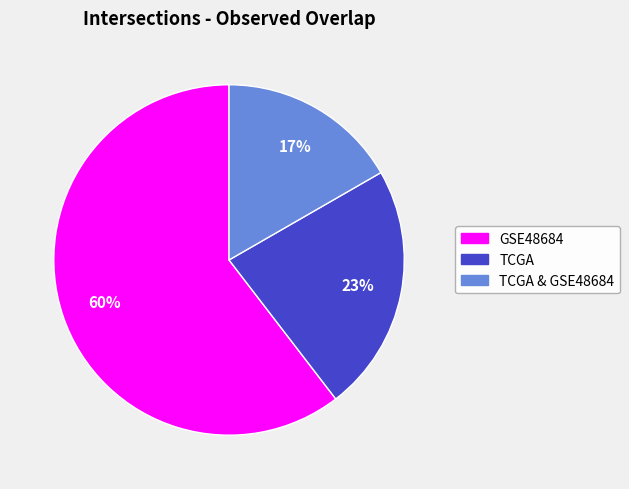

To the nearest percent, what is the average slice percentage?

33%